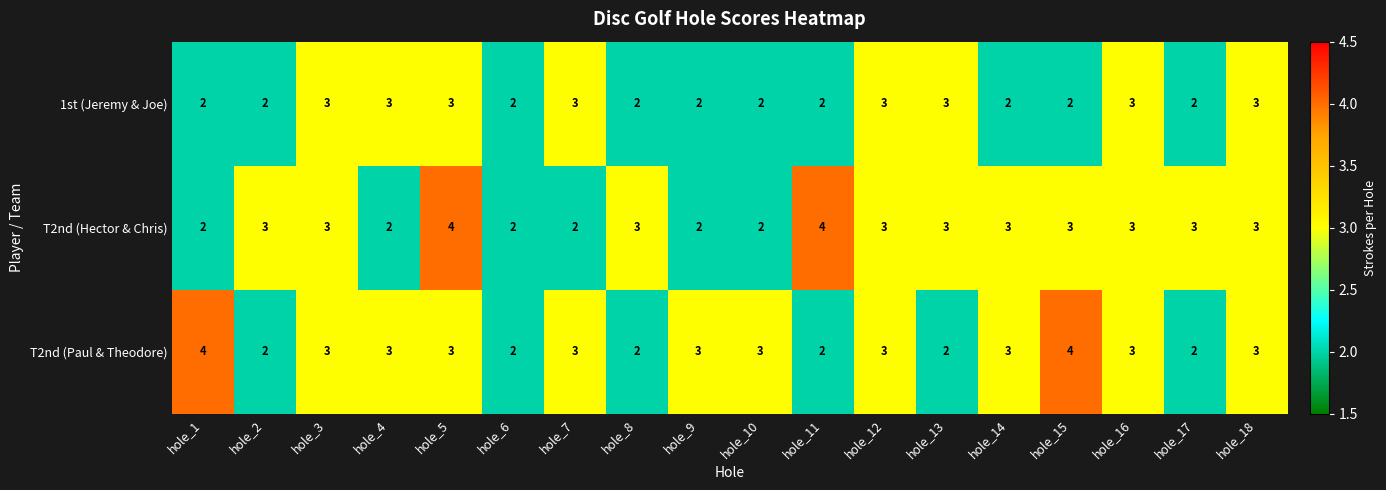

What is the spread (max minus min) of values at hole_14?

1